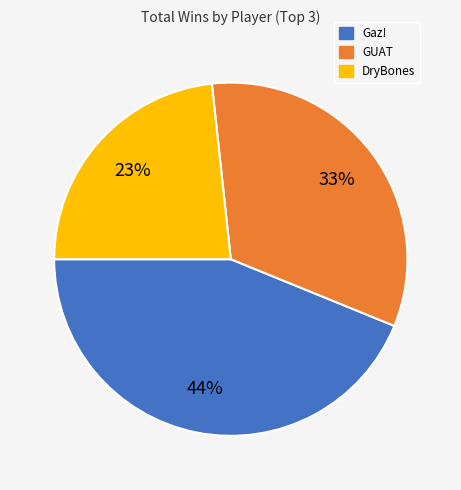

Does any single category account for the majority?

No